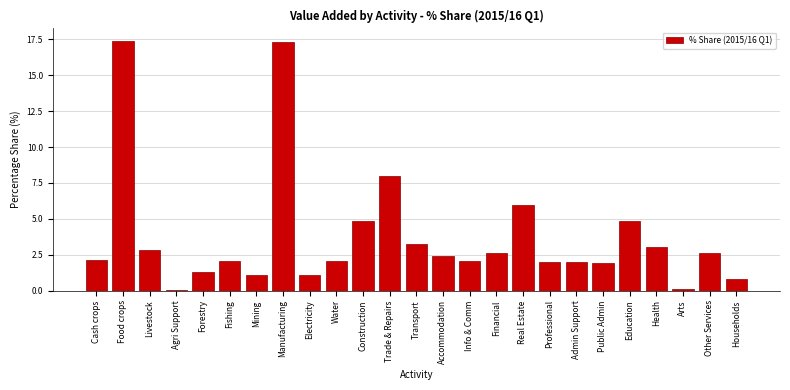

What is the maximum value shown in the chart?

17.4